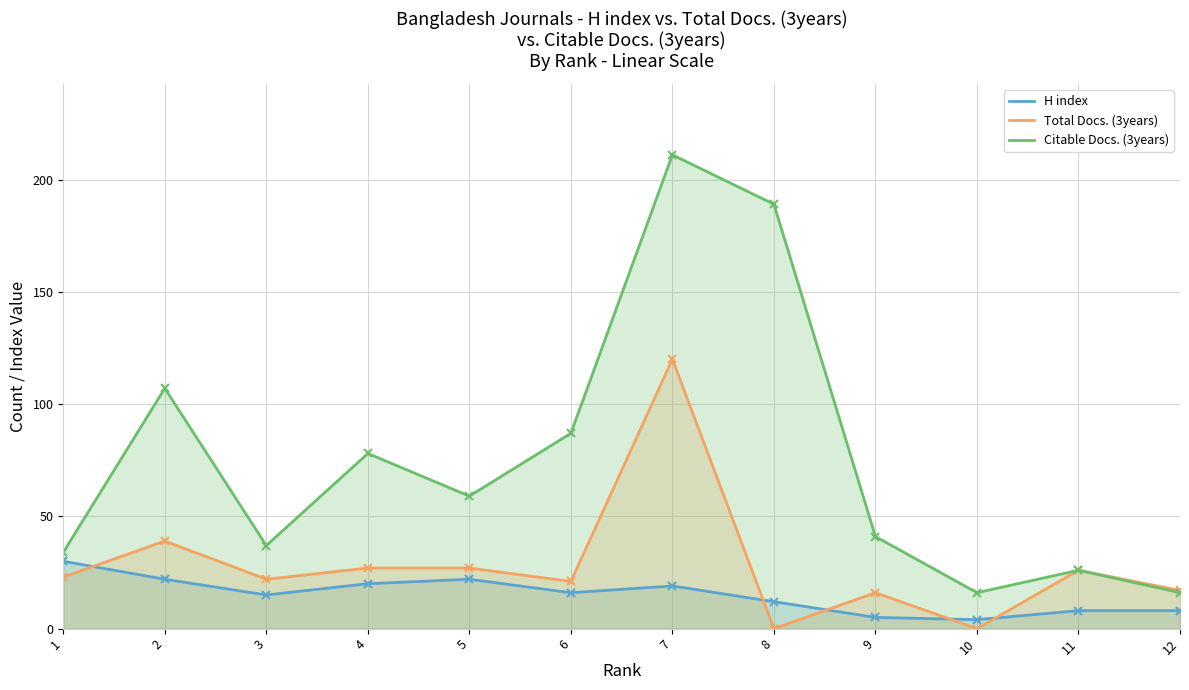

What is the difference between the highest and lowest values at 9?

36